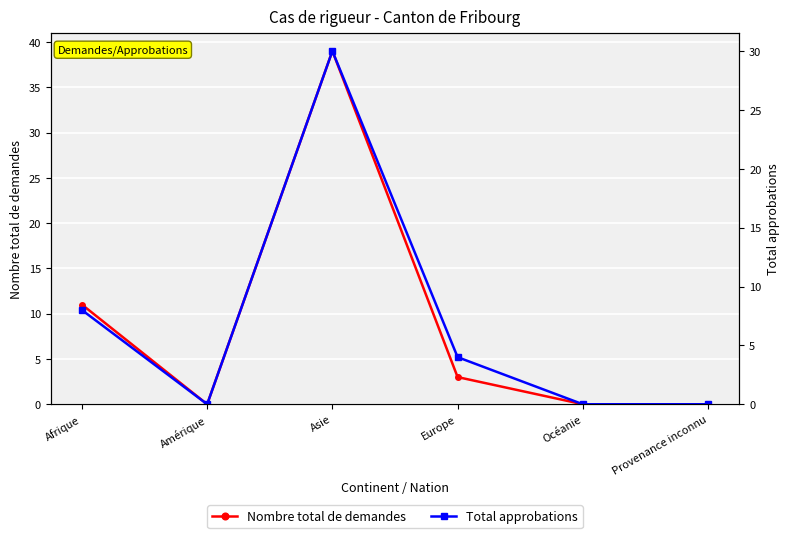

Is the value of Nombre total de demandes at Europe greater than the value of Total approbations at Europe?

No